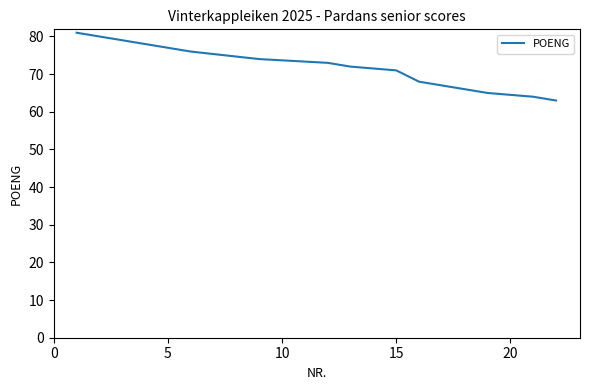

What is the smallest value displayed?

63